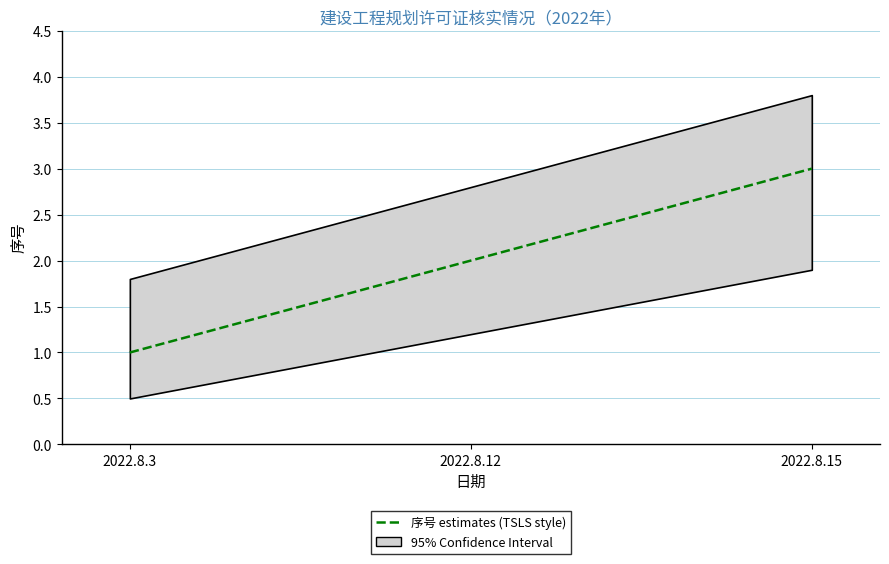

List the labels in order of value, largest first.

2022.8.15, 2022.8.12, 2022.8.3